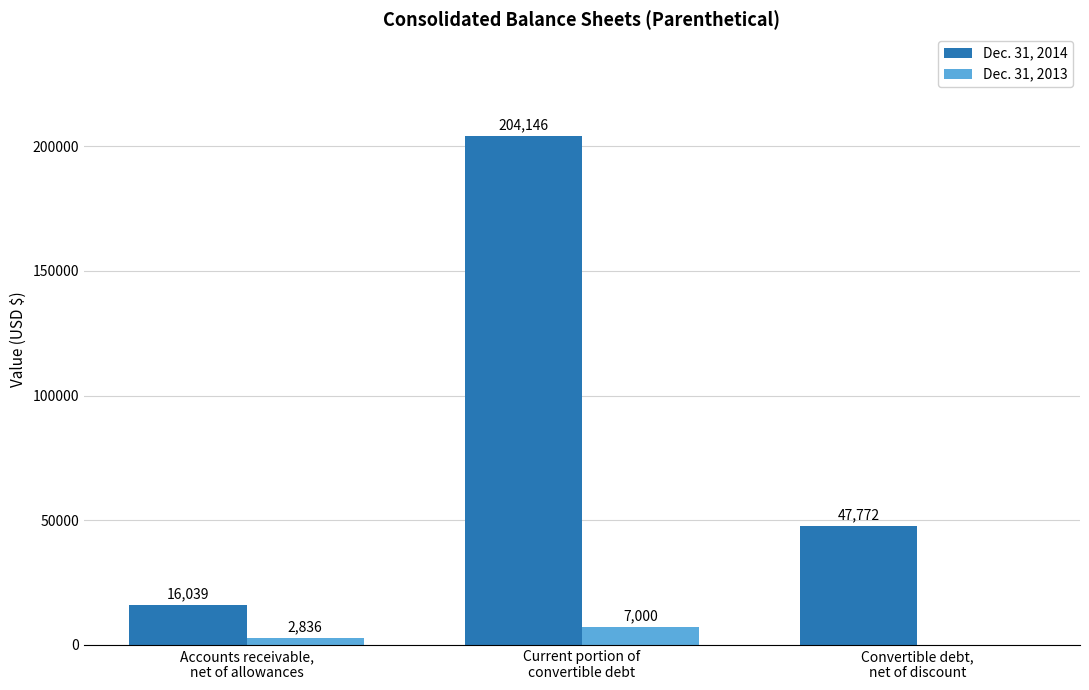

How many distinct data groups are displayed?

2